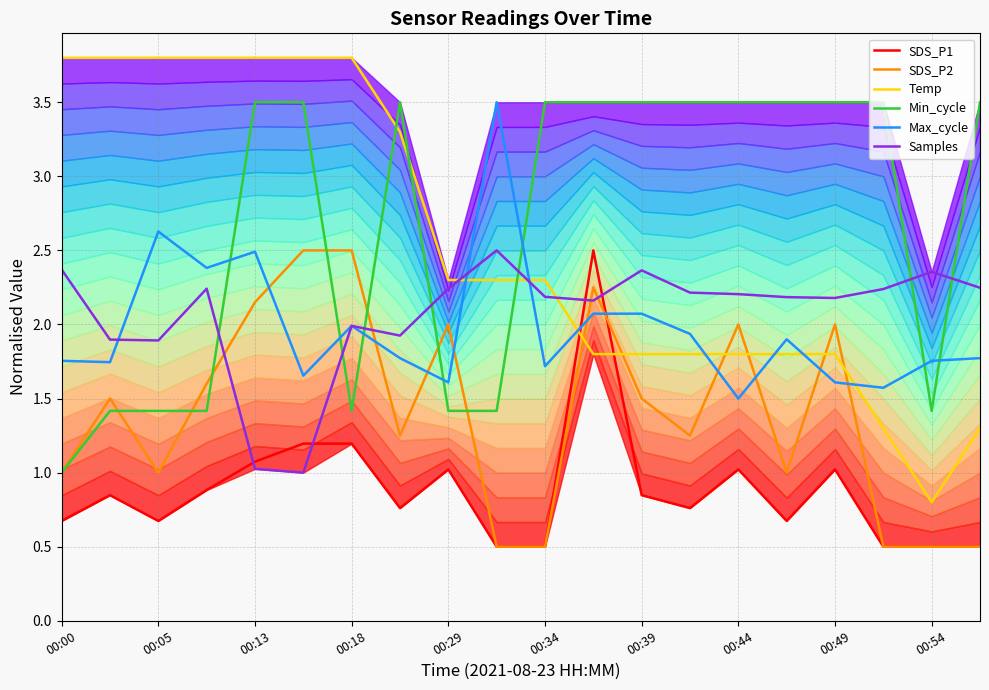

What is the highest value of the SDS_P2 series?

2.5